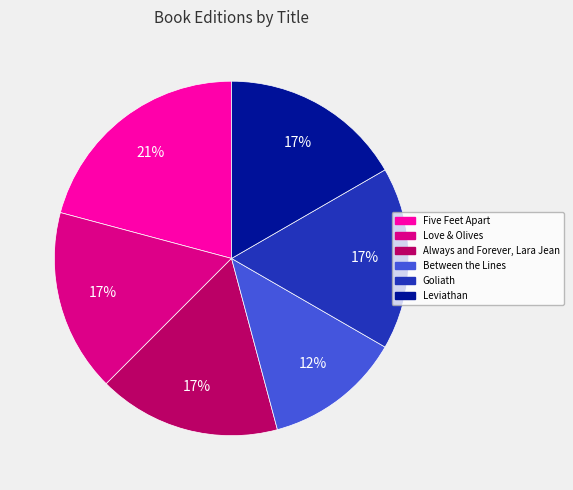

Do Love & Olives and Five Feet Apart together represent more than half of the pie?

No